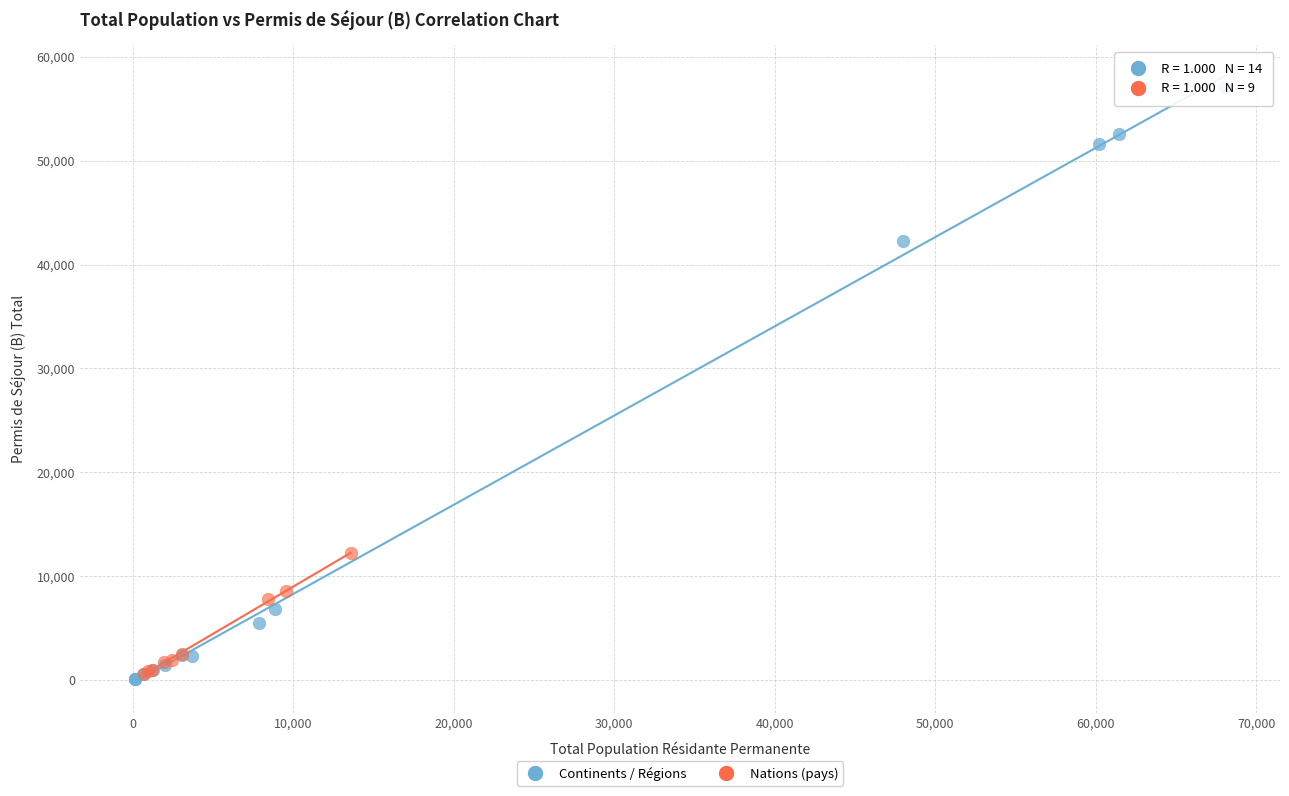

What are all the series names shown in the legend?

Continents / Régions, Nations (pays)